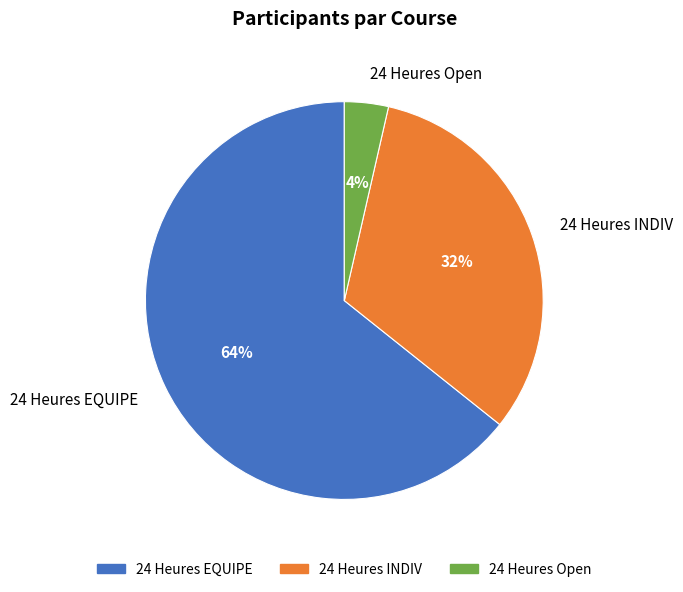

What is the smallest slice in the pie chart?

24 Heures Open